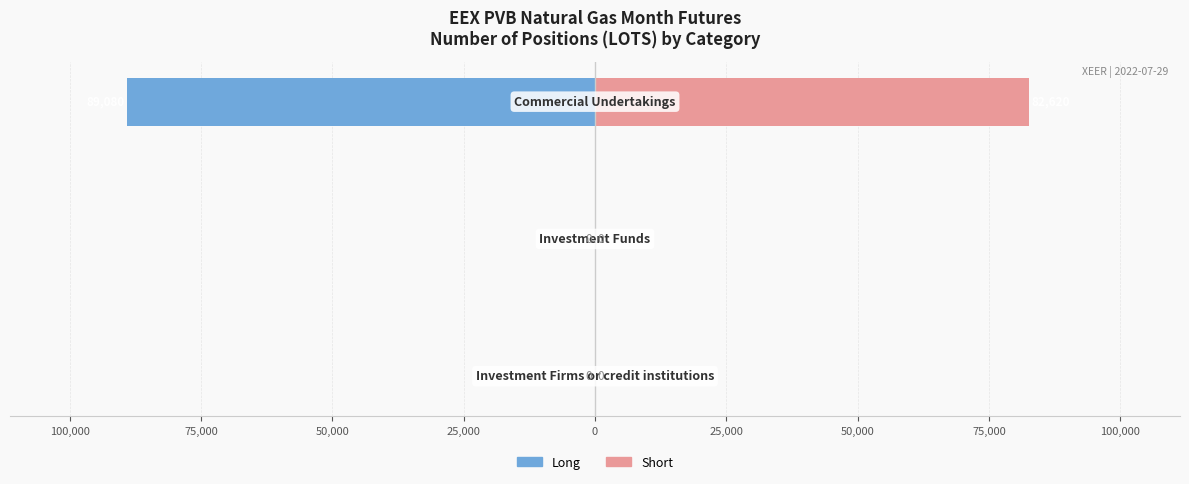

What is the lowest value of the Long series?

-89080